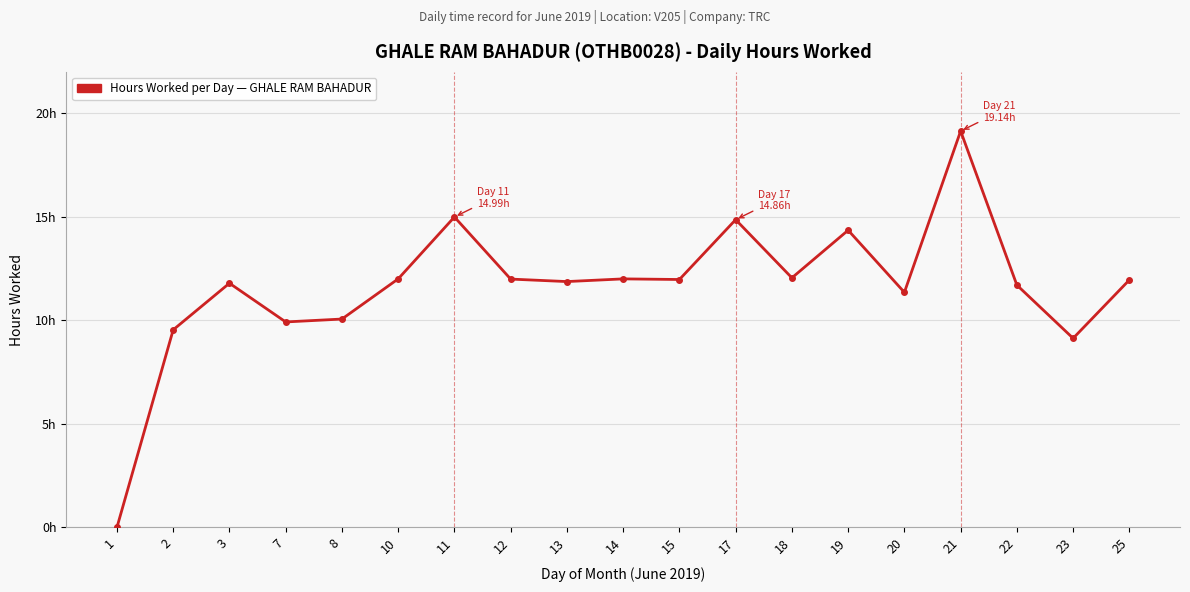

Does the chart have visible grid lines?

Yes